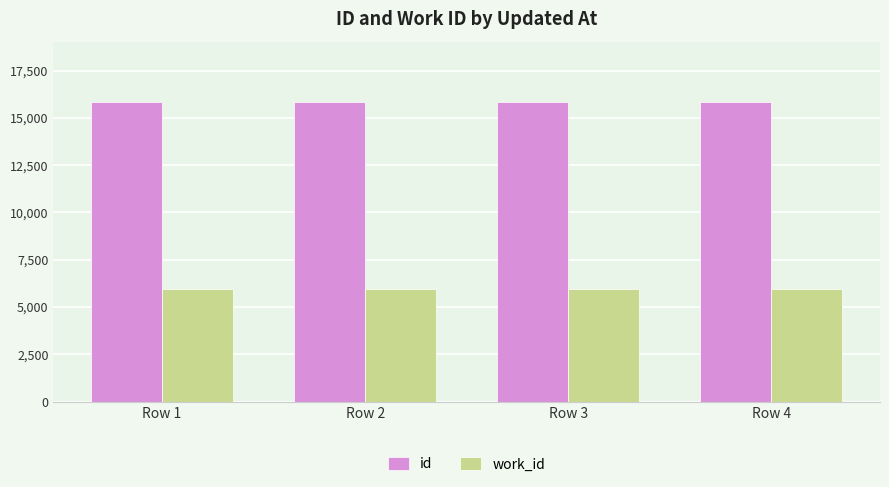

What is the greatest value displayed?

15854